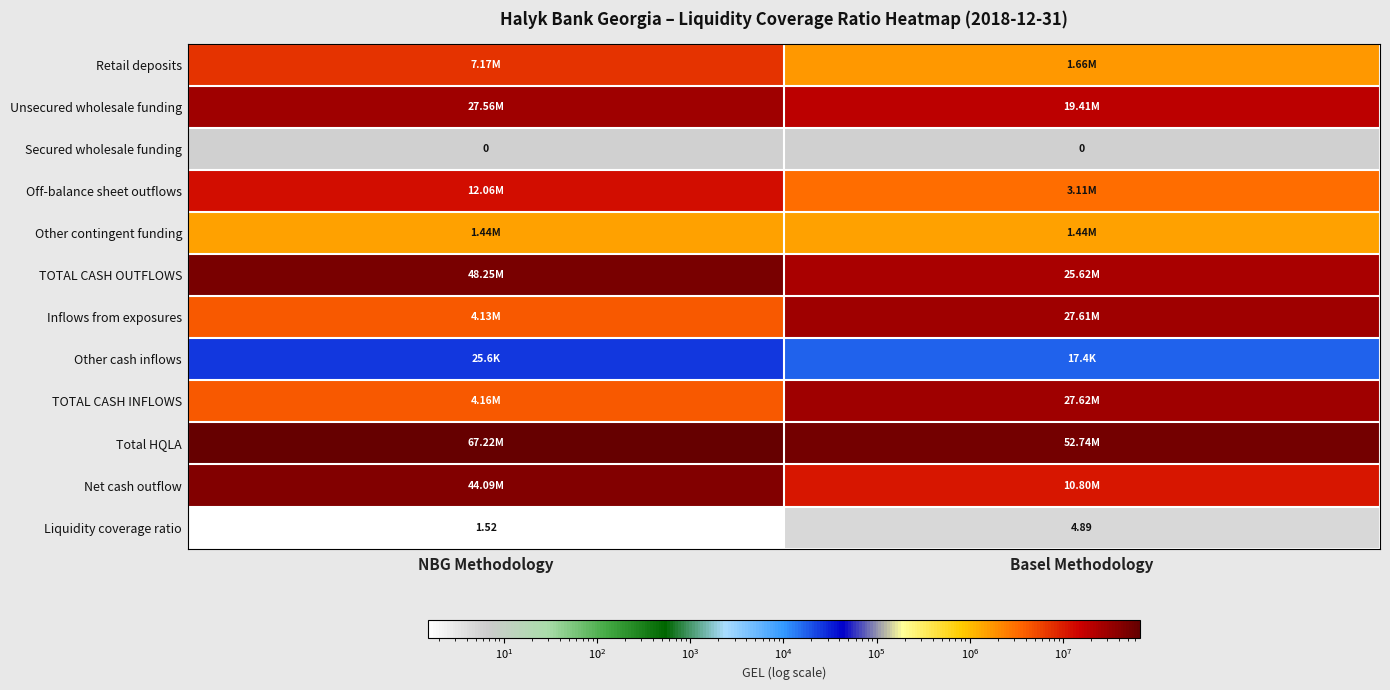

What is the spread (max minus min) of values at NBG Methodology?

67220402.2